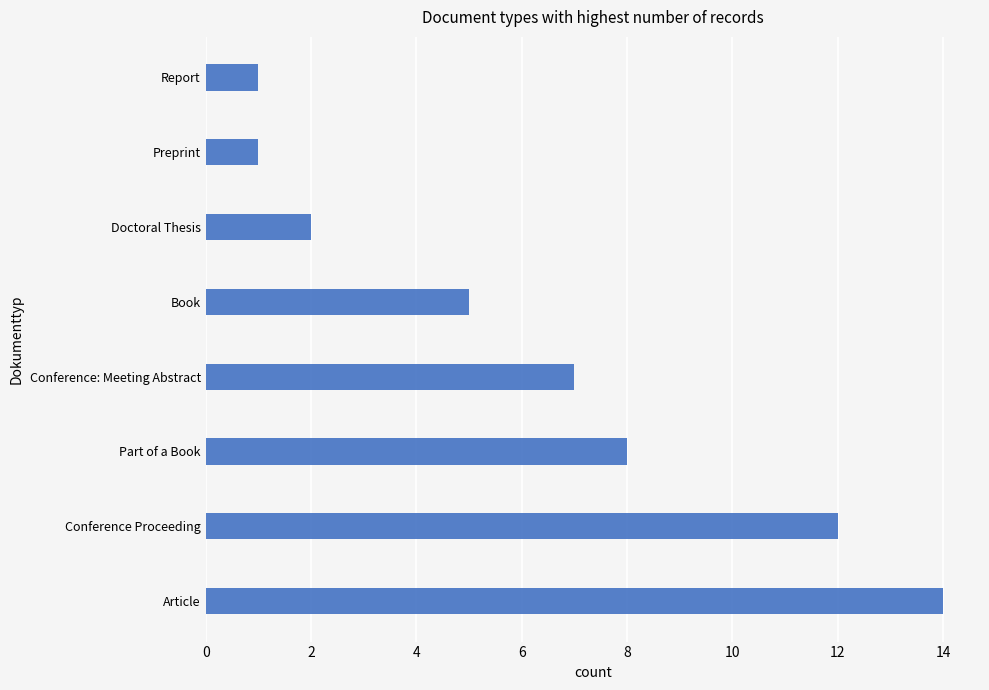

What is the sum of the values at Doctoral Thesis and Book?

7